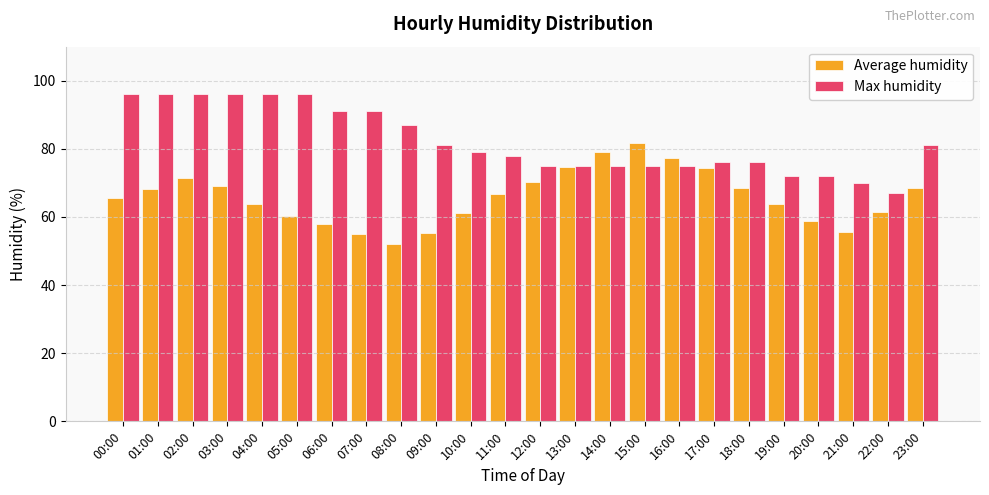

What is the approximate value of Average humidity at 17:00?

74.3